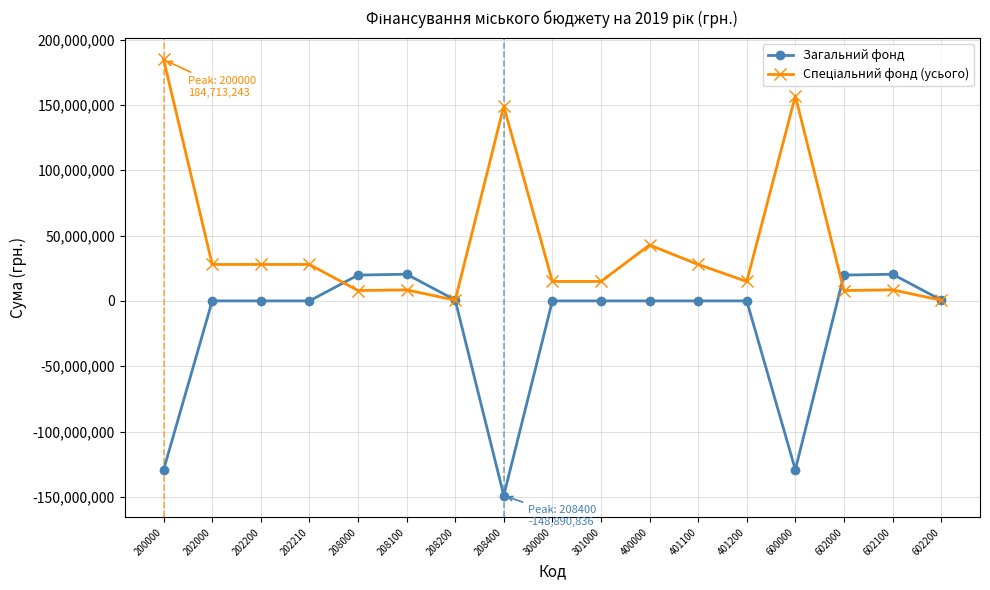

The value of Загальний фонд at 208000 is 19740078. True or false?

True